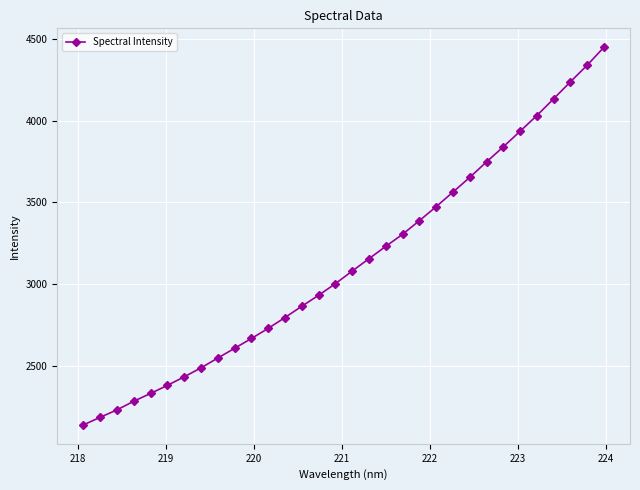

What is the value of the 13th point from the left?

2795.5